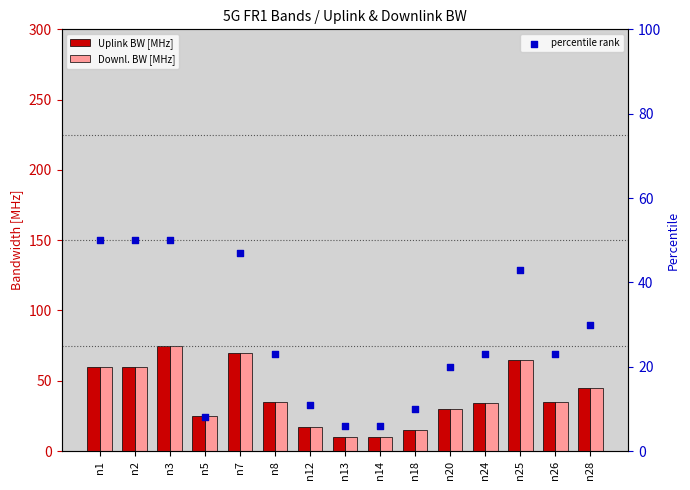

Which series reaches the minimum Y coordinate?

percentile rank